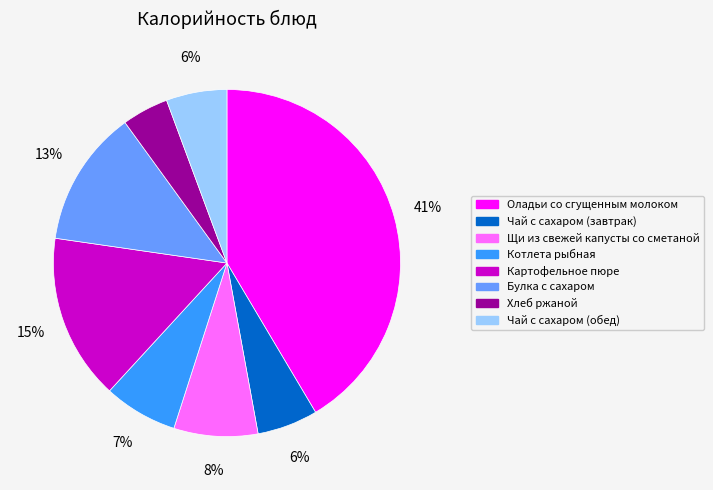

To the nearest percent, what is the difference between the largest and smallest slice percentages?

37%